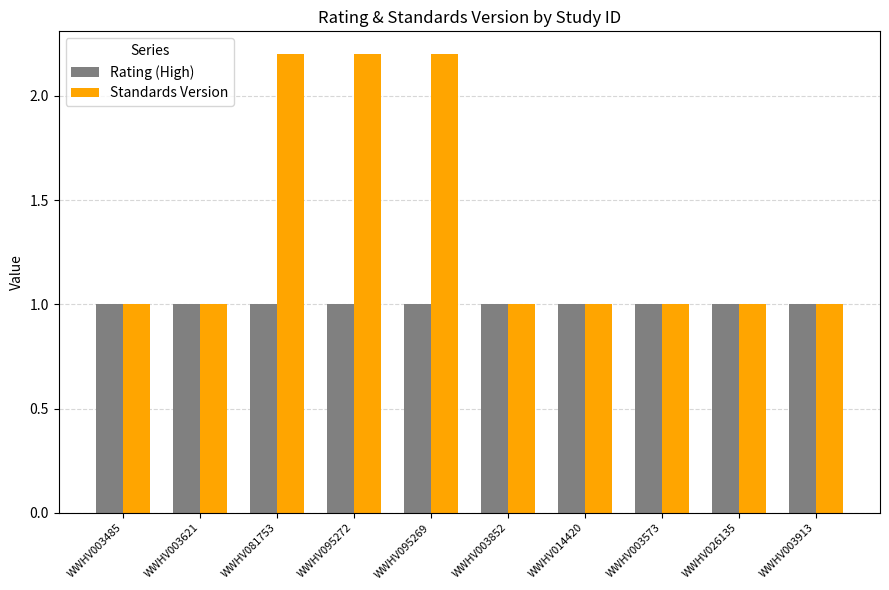

What is the difference between the maximum and minimum values in the Standards Version series?

1.2